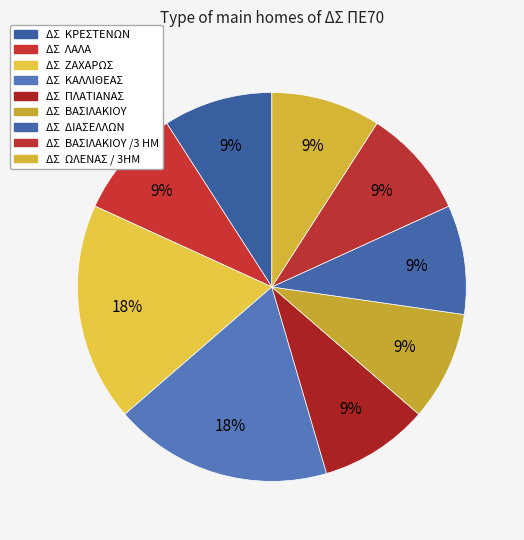

How many slices are in this pie chart?

9